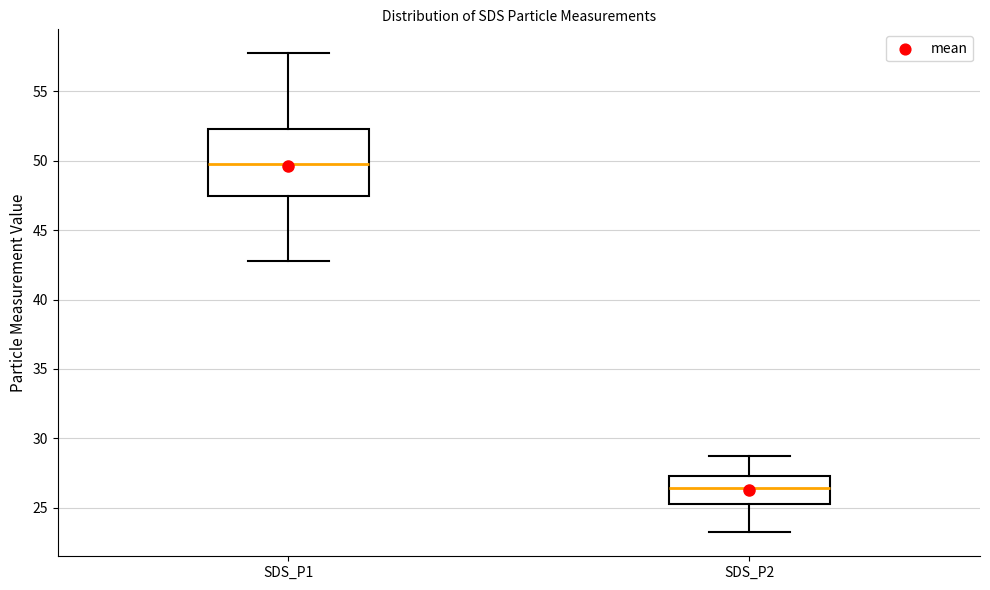

Reading left to right, read every box against the y-axis: the position of its median line, the range the box covers, and the ends of its whiskers. The values are not printed on the chart, so give them approximately, as read against the axis.

SDS_P1: median 50.0, box 47.5 to 52.5, whiskers 43.0 to 58.0
SDS_P2: median 26.5, box 25.0 to 27.5, whiskers 23.0 to 28.5